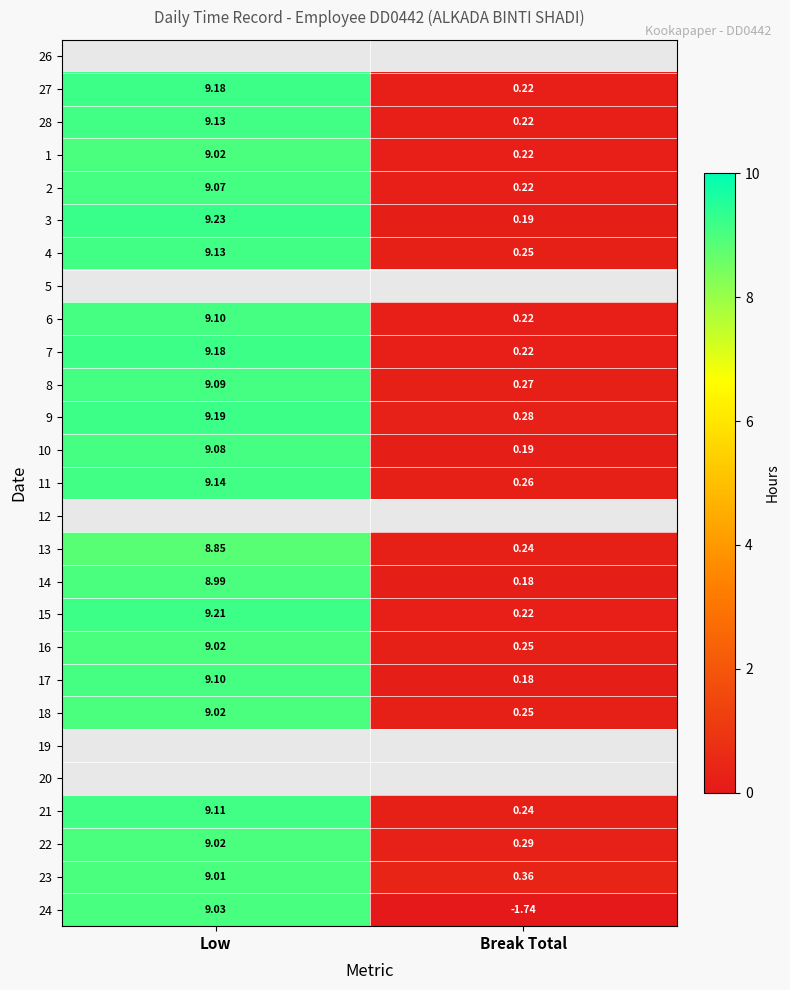

At how many categories does at least one series exceed 6?

1